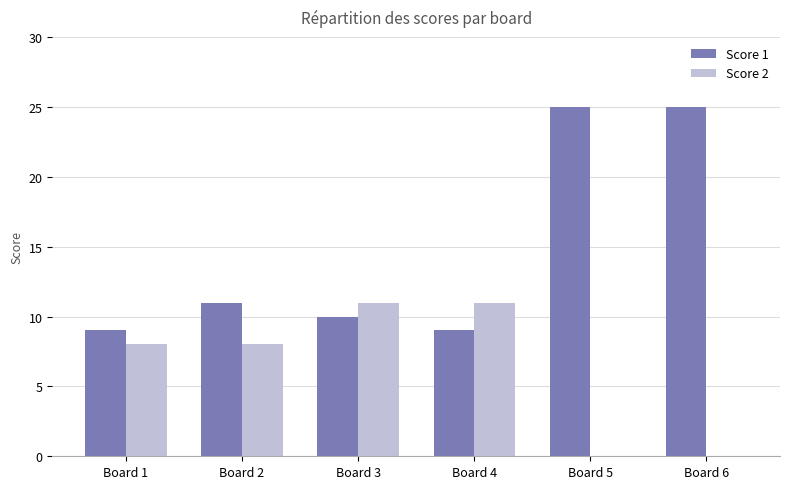

What is the total value across all series at Board 1?

17